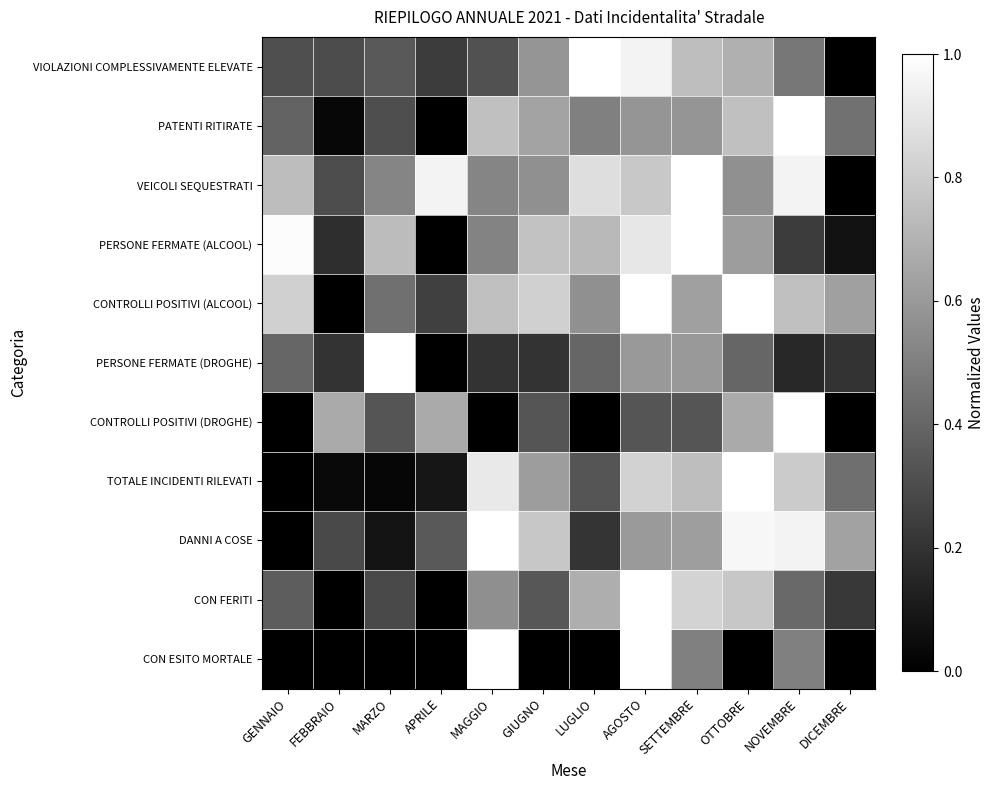

Which category has the highest value across all series?

LUGLIO